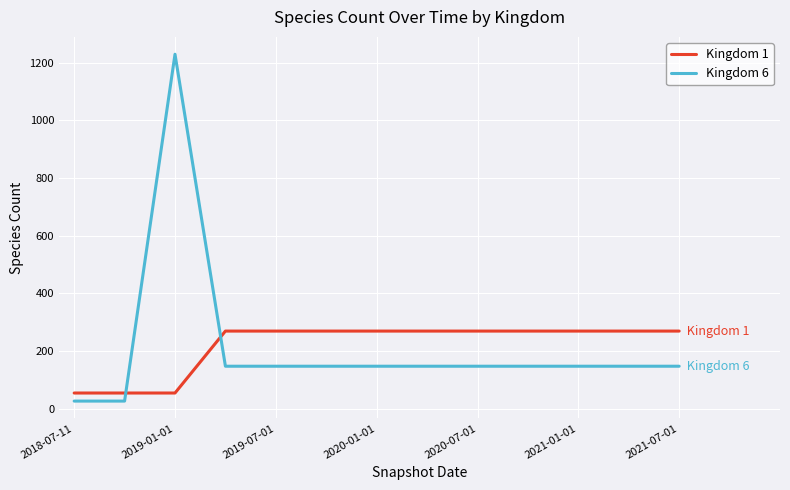

How many intersections are there between Kingdom 6 and Kingdom 1?

2